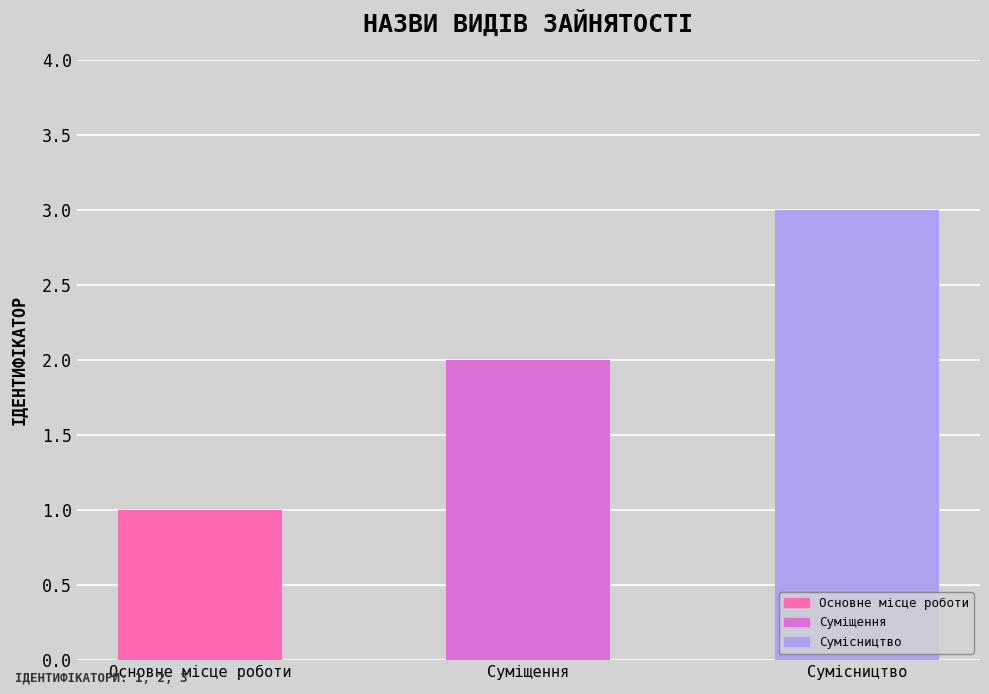

How many values are between 1 and 3?

3